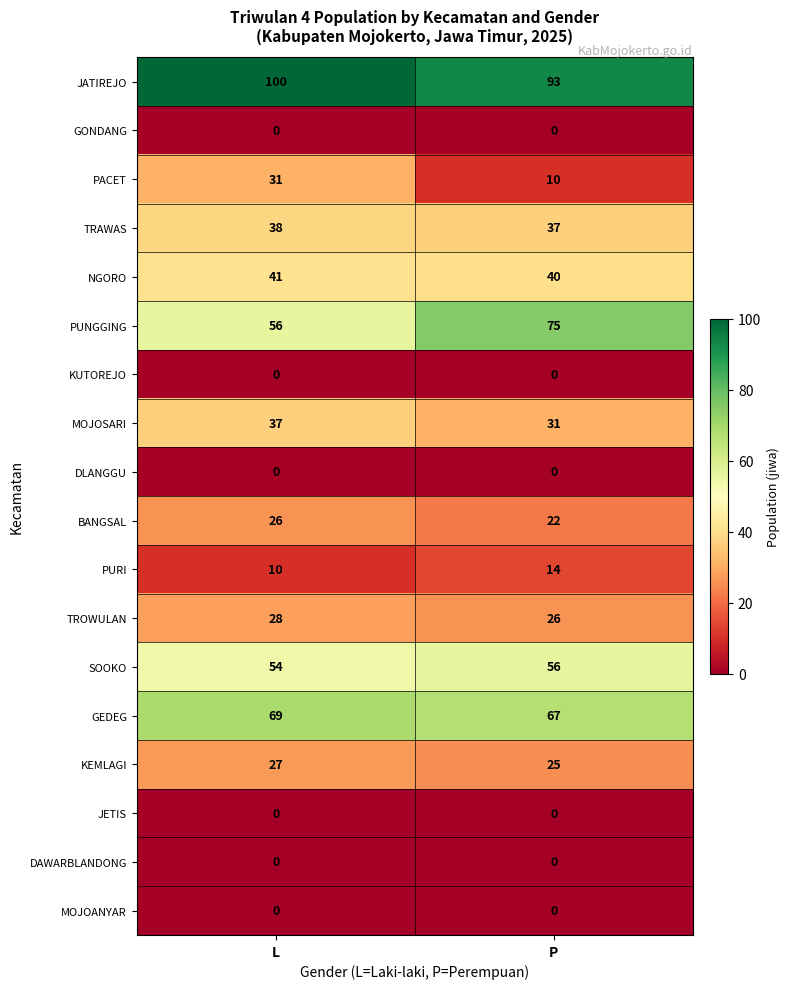

At which category is the sum across all series the highest?

L